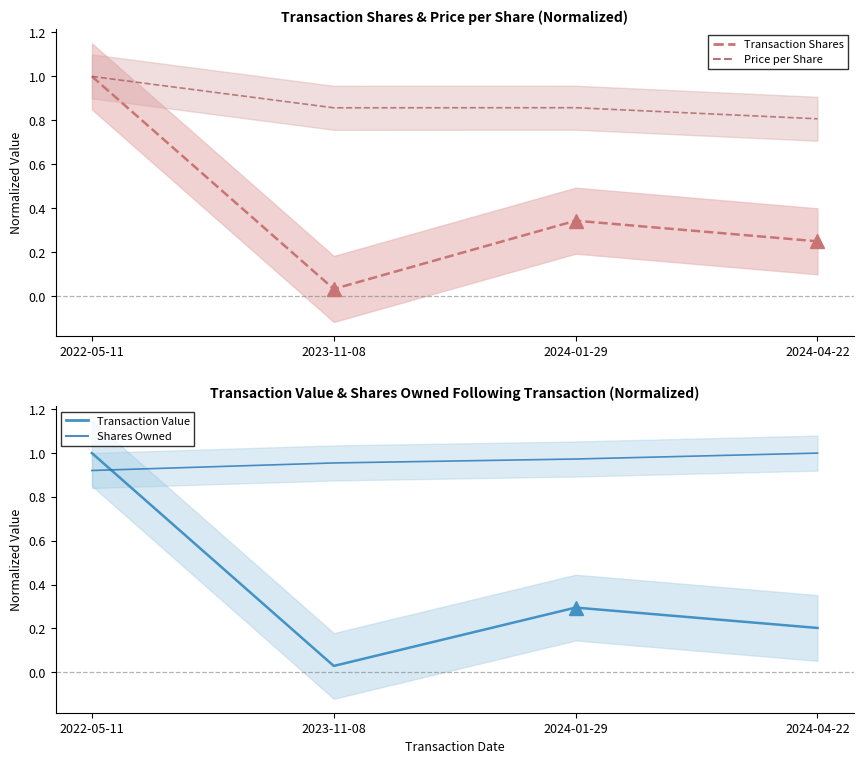

Where is Price per Share nearest to the value 0?

2024-04-22